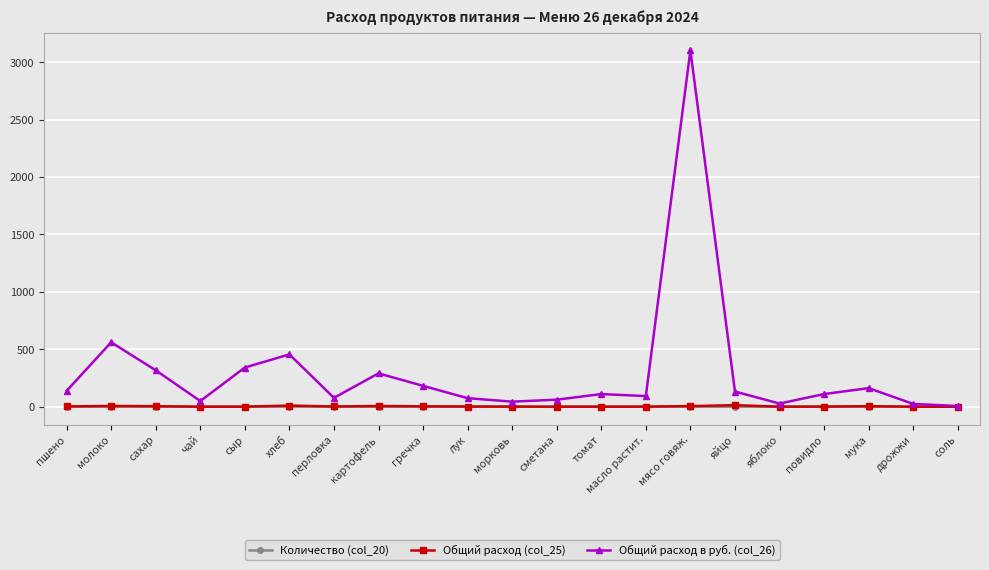

What is the difference between the Общий расход в руб. (col_26) values at мясо говяж. and дрожжи?

3078.3